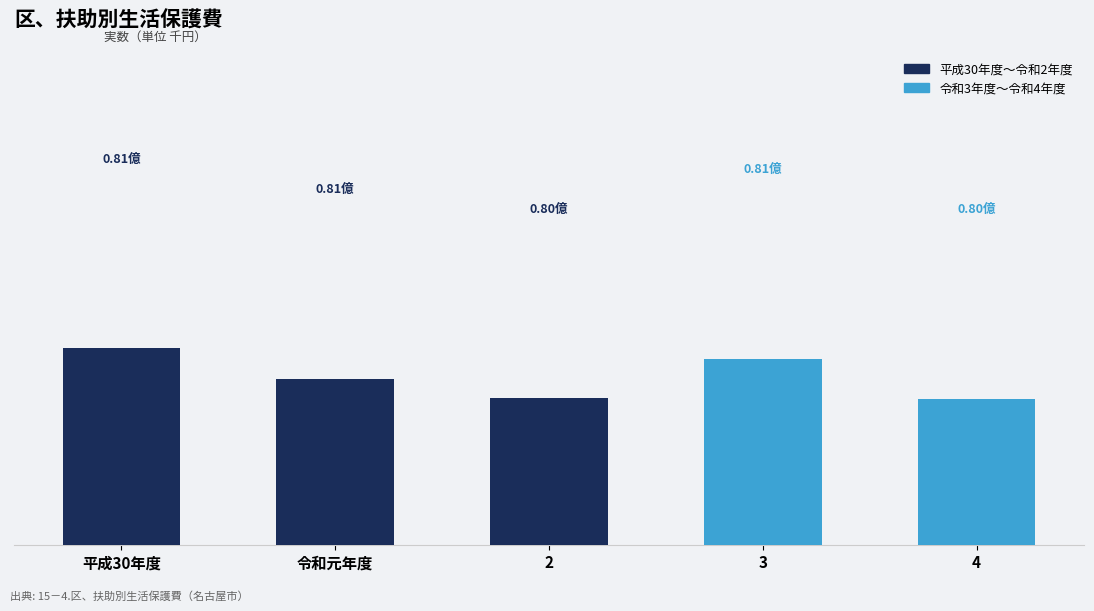

Are the bars horizontal?

No